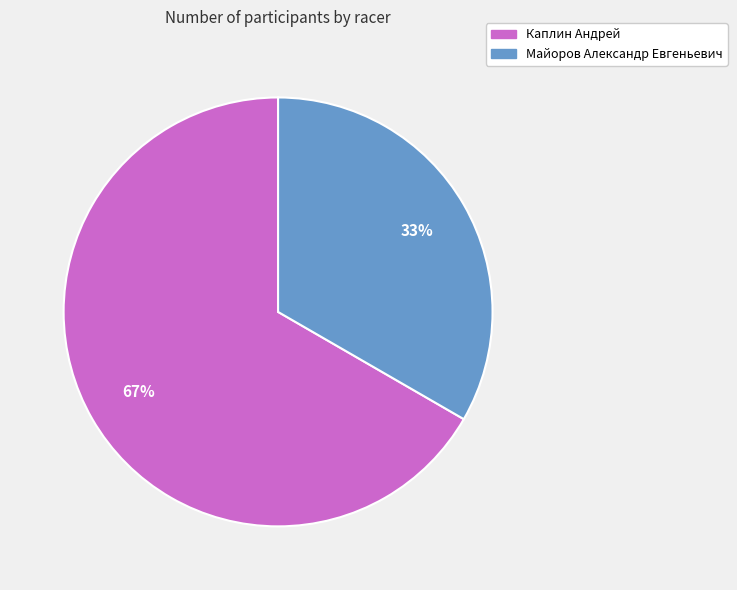

To the nearest percent, what is the average slice percentage?

50%